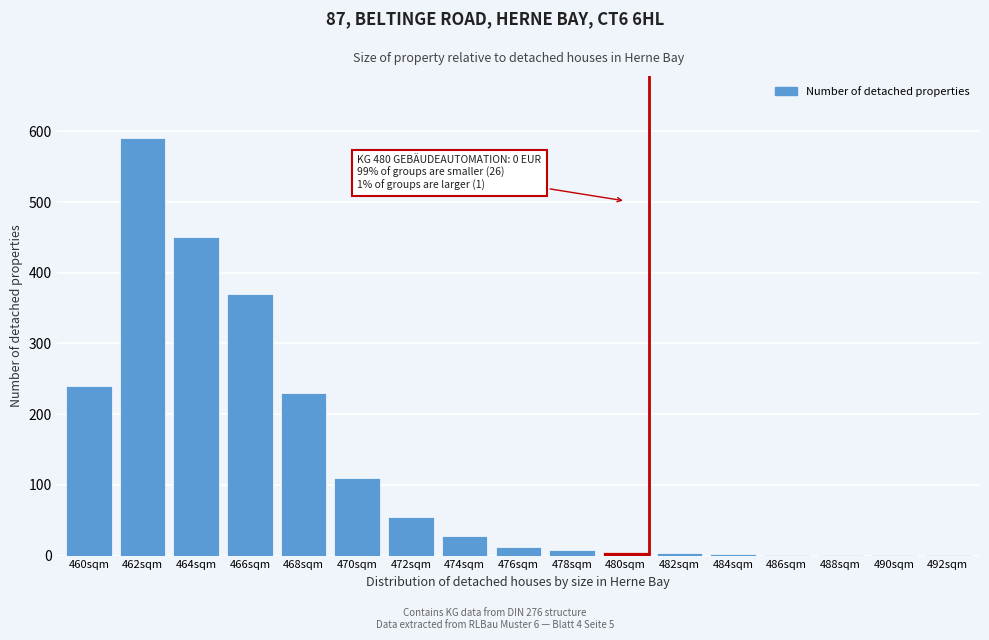

Between 470sqm and 462sqm, which is larger?

462sqm